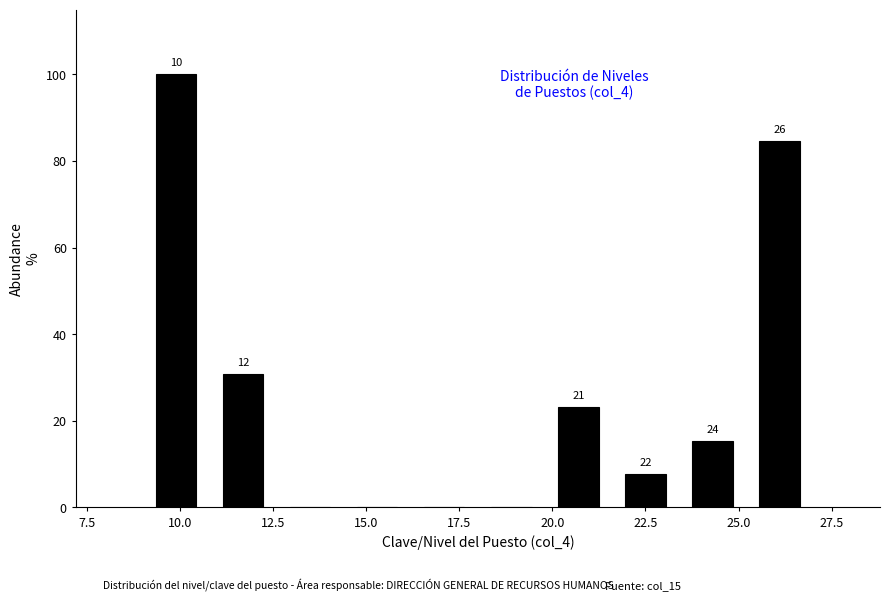

Around what value on the x-axis is the tallest bar? Give the approximate position of its centre, as read against the axis.

10.0